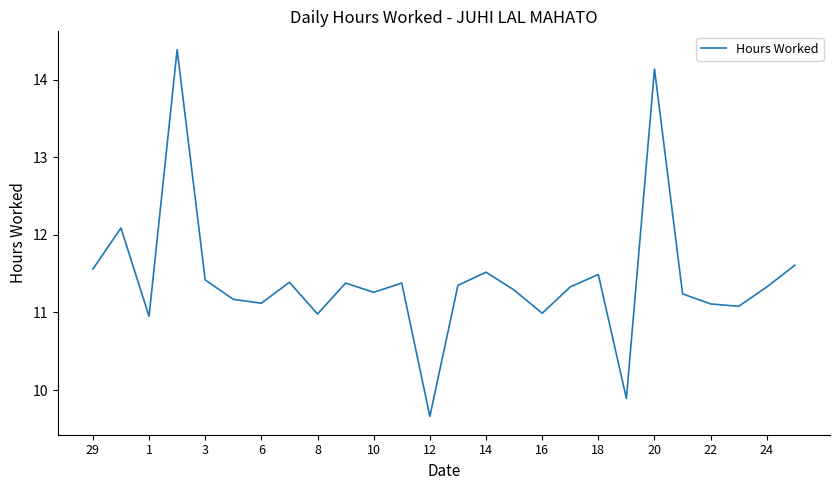

What is the greatest value displayed?

14.4